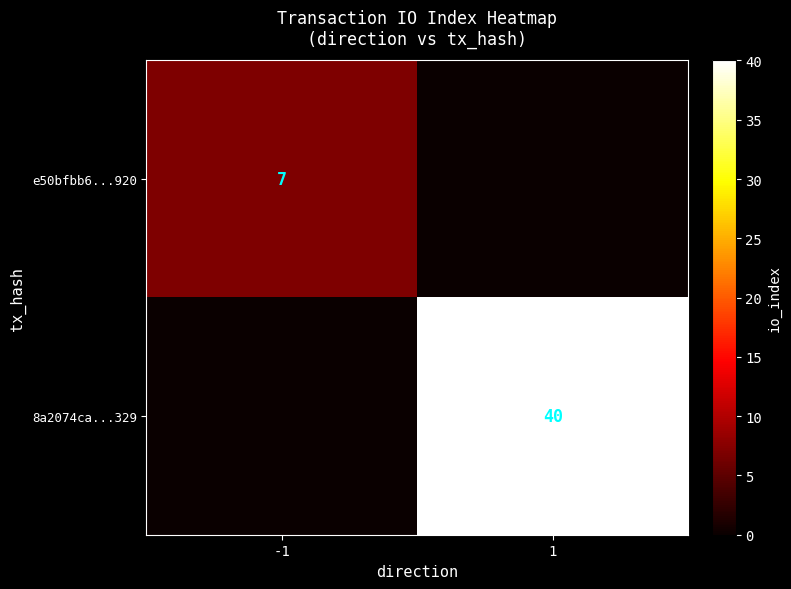

Is it true that e50bfbb6...920 equals 2 at -1?

False